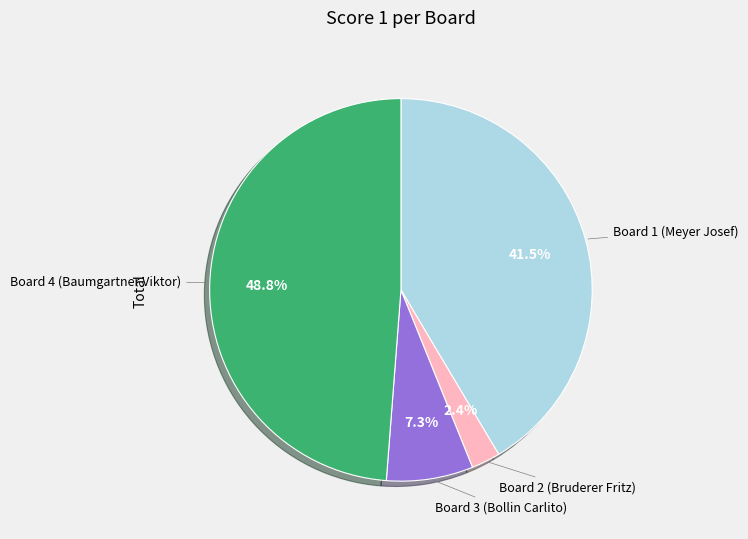

Count the number of slices in the pie.

4